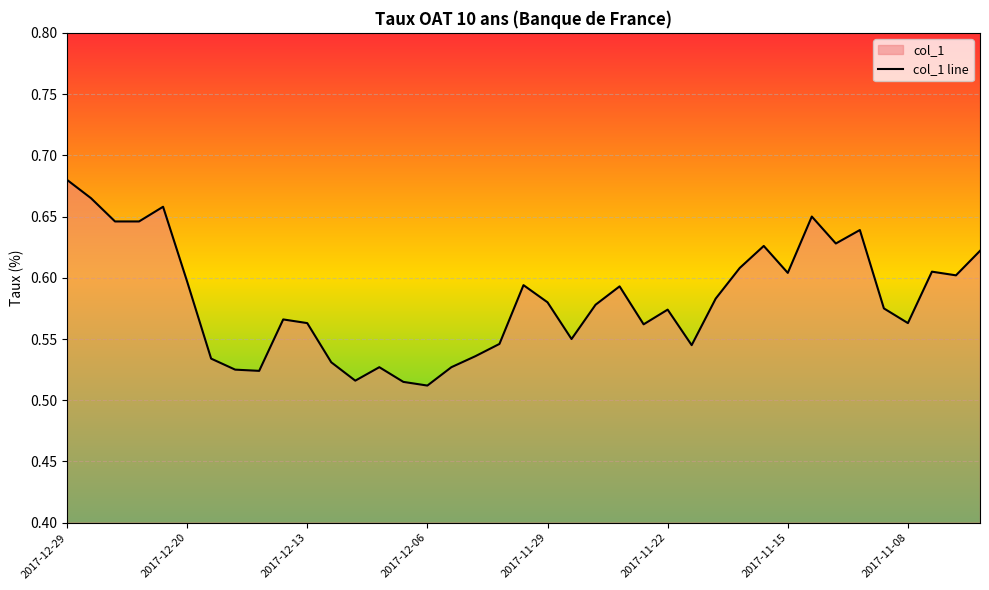

What is the difference between the maximum and second lowest values?

0.2